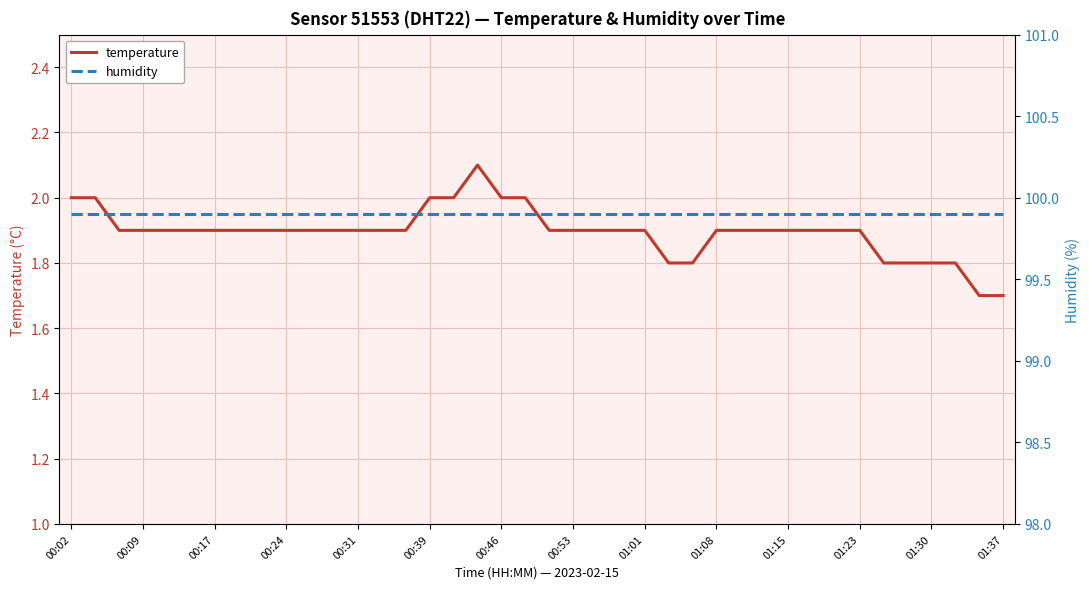

The temperature series shows 3.6 at 00:46. True or false?

False